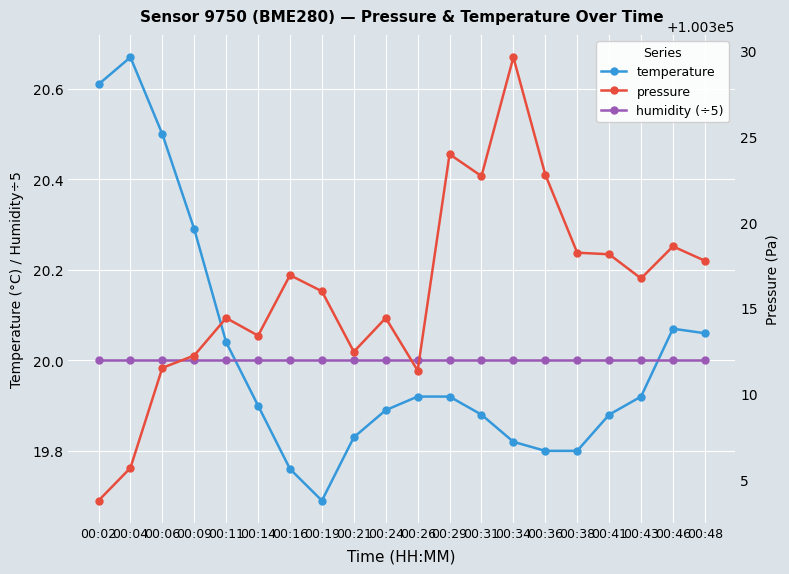

Which series ends up on top after the final intersection of temperature and humidity (÷5)?

temperature